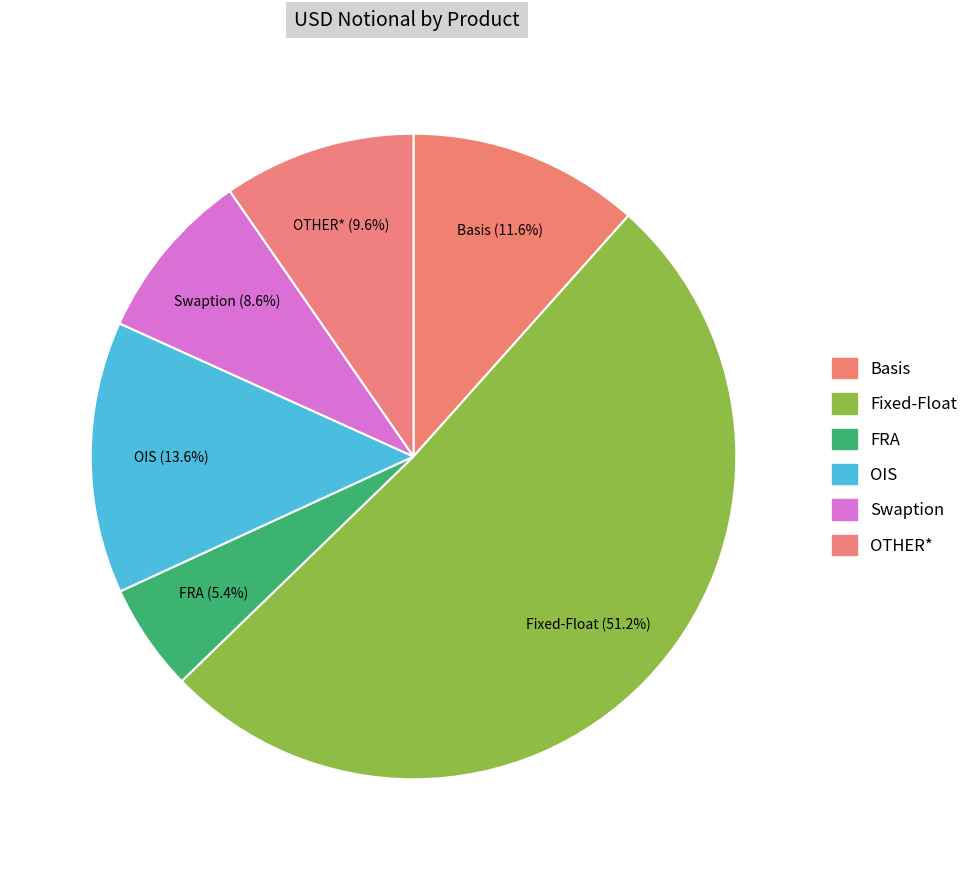

Count the number of slices in the pie.

6